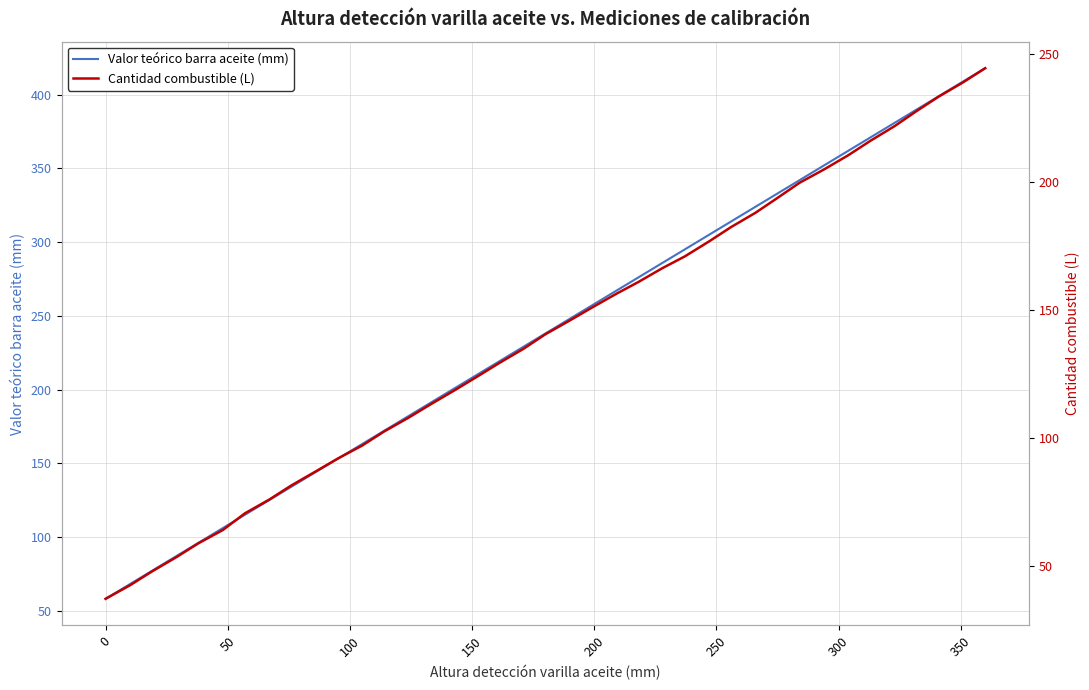

Reading right to left, list all the values displayed in this chart.

Valor teórico barra aceite (mm): 418.0	409.0	399.0	390.0	381.0	371.0	362.0	352.0	342.0	333.0	324.0	314.0	305.0	295.0	286.0	276.0	267.0	257.0	248.0	238.0	229.0	219.0	210.0	201.0	191.0	182.0	172.0	163.0	153.0	144.0	134.0	125.0	115.0	106.0	96.0	87.0	77.0	68.0	58.0
Cantidad combustible (L): 244.6	239.1	233.5	227.9	222.0	216.2	210.6	205.0	199.8	193.9	188.1	182.5	176.9	171.0	166.5	161.0	156.4	151.0	146.0	140.6	134.9	129.3	124.0	118.8	113.2	108.0	102.6	97.1	92.0	87.0	81.5	76.0	70.6	64.1	58.9	53.5	47.9	42.5	37.2